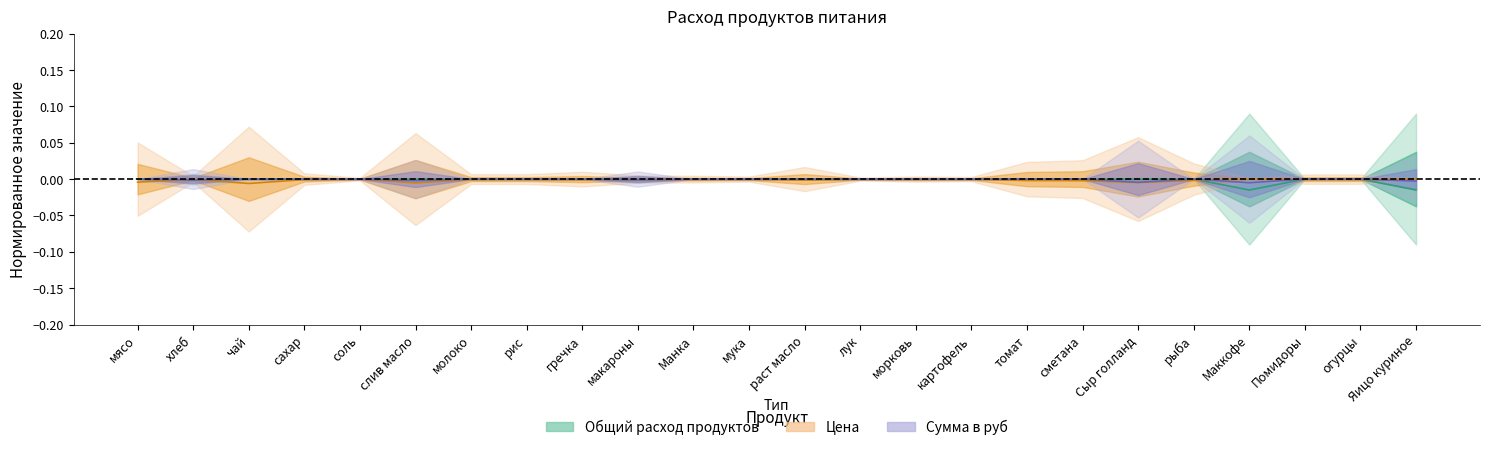

The value of Цена at лук is -0.0. True or false?

True